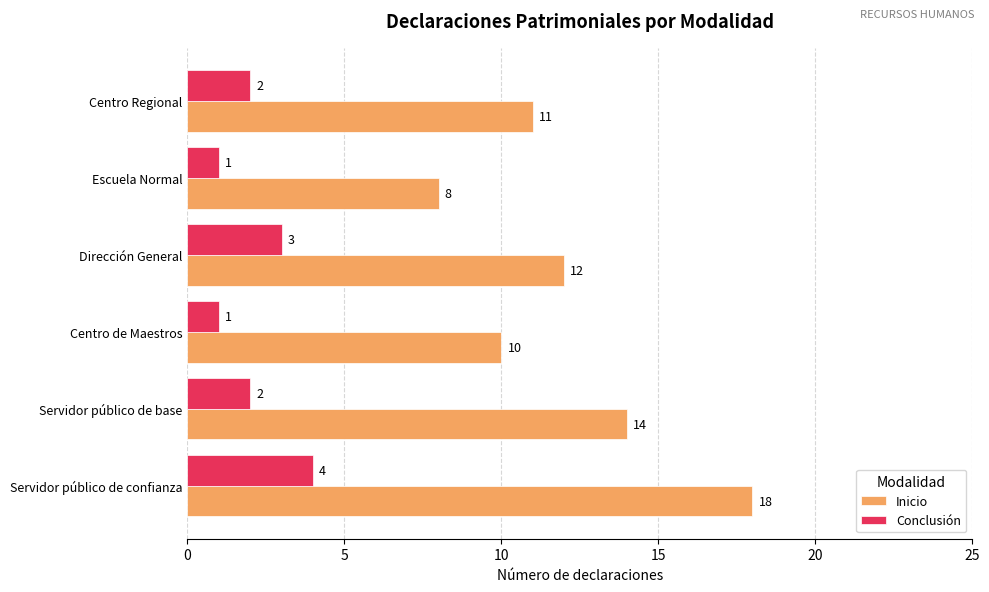

Is it true that Inicio equals 16 at Centro Regional?

False